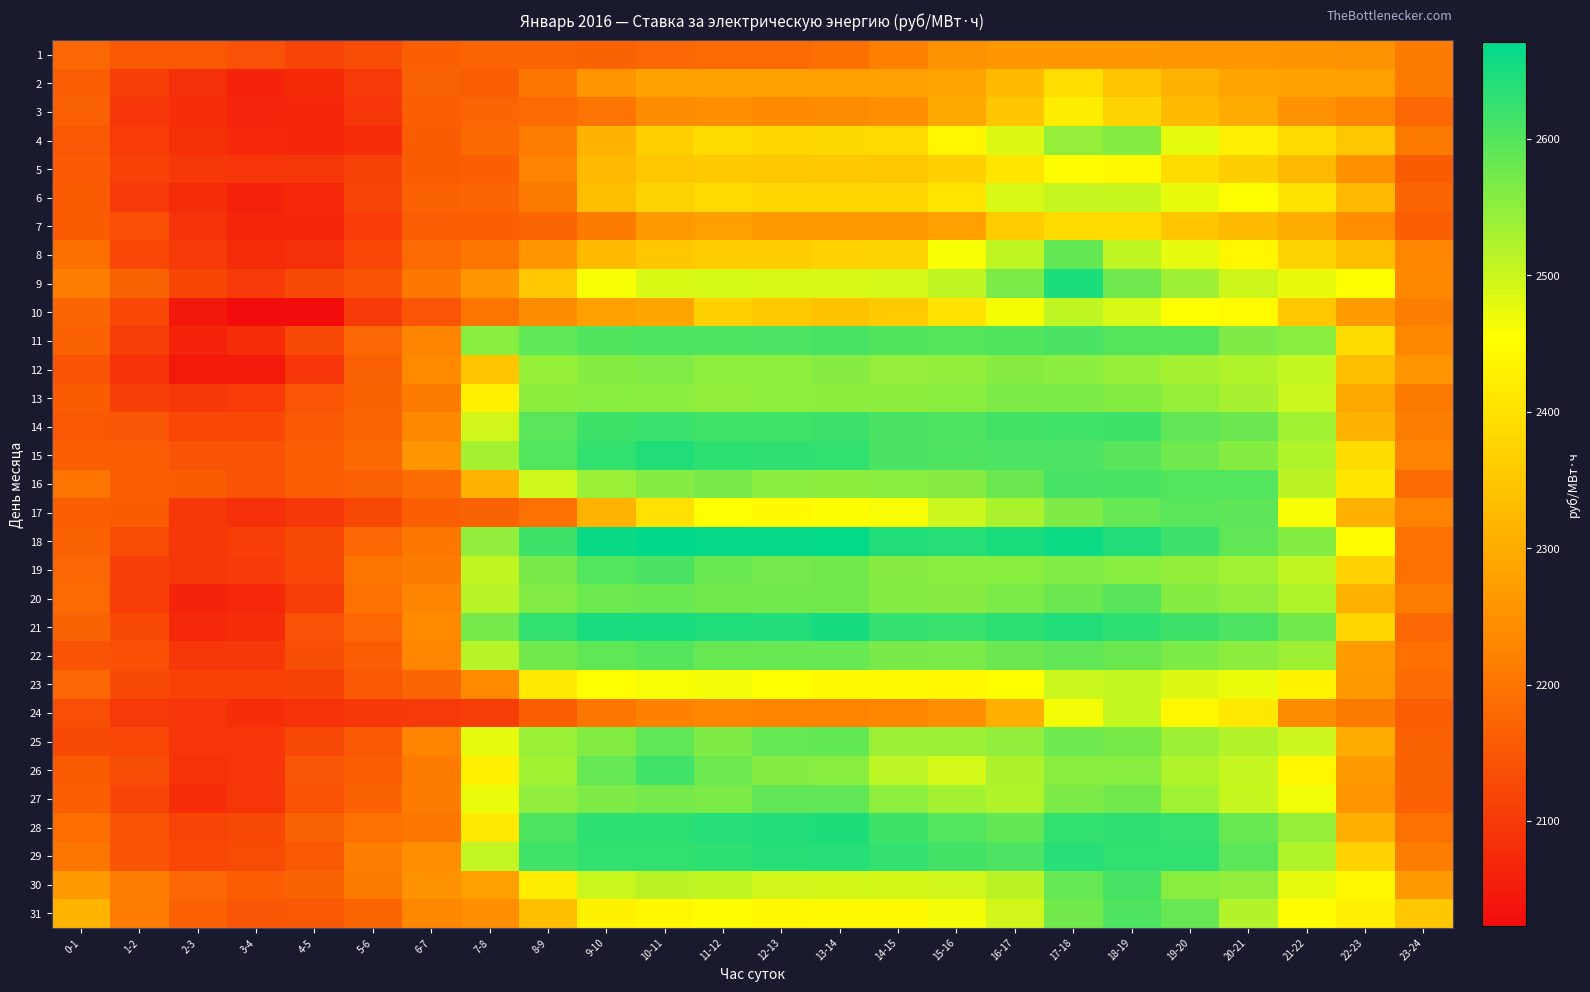

Which has a higher value, 13-14 or 17-18?

17-18